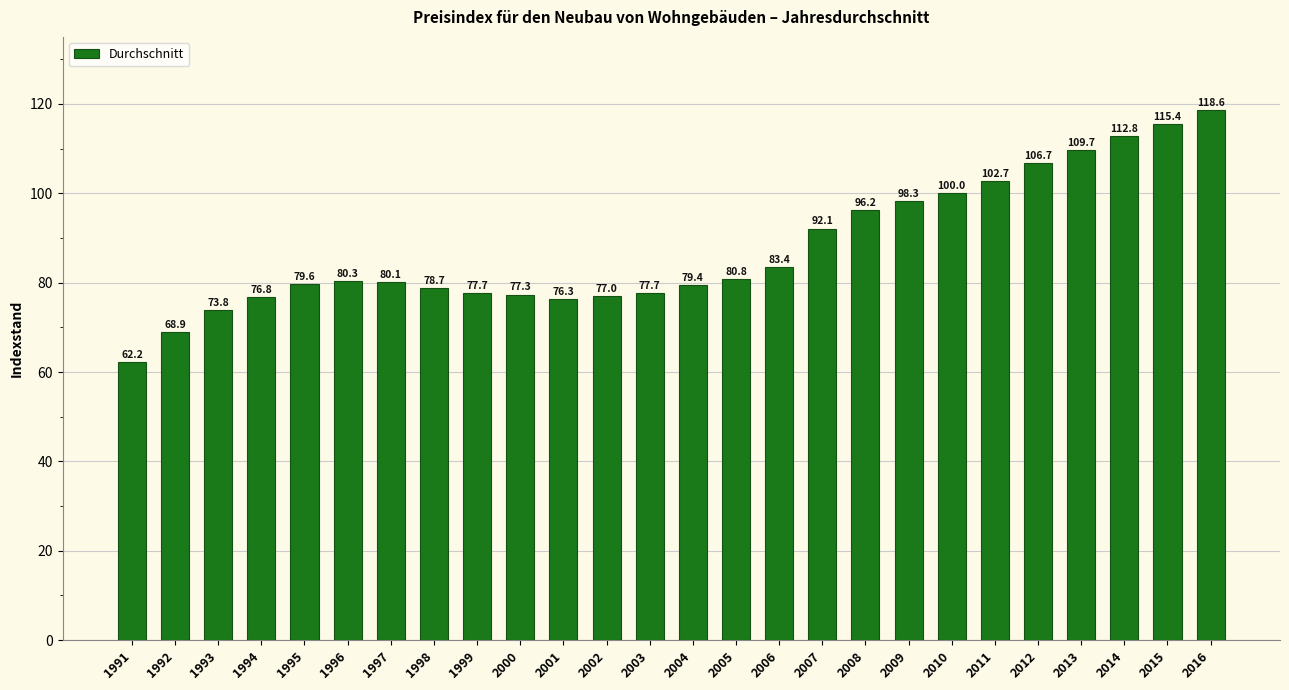

How many bars are there in total?

26